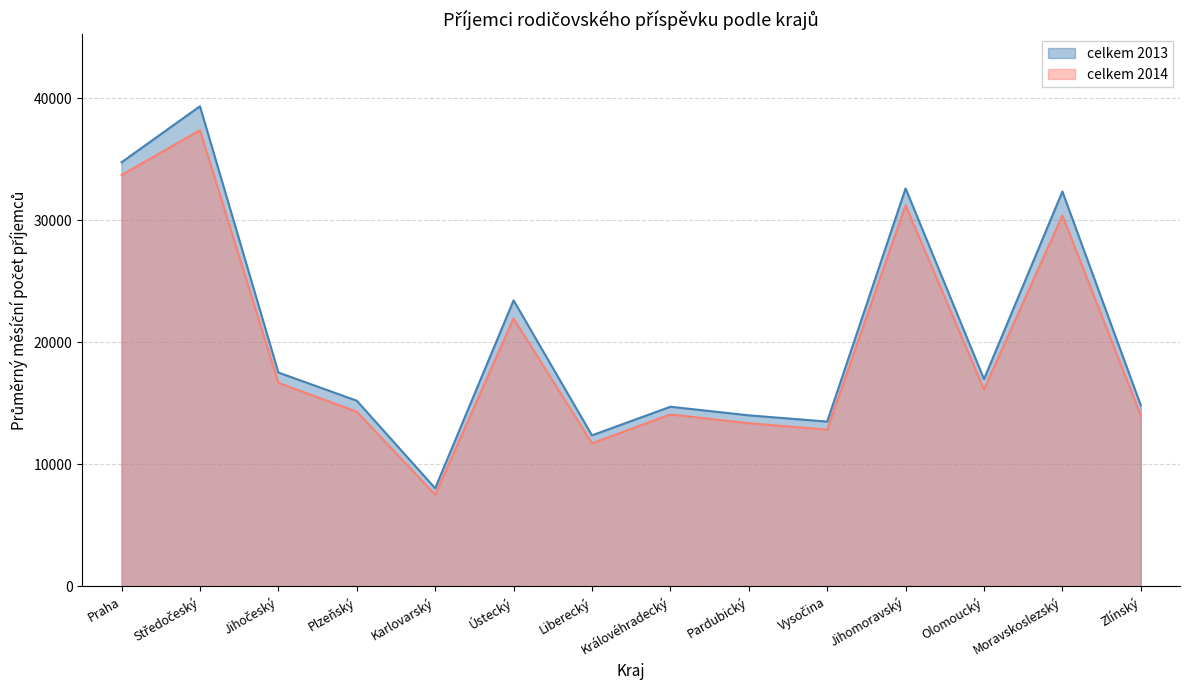

True or false: žena 2014 and žena 2013 intersect in this chart.

False